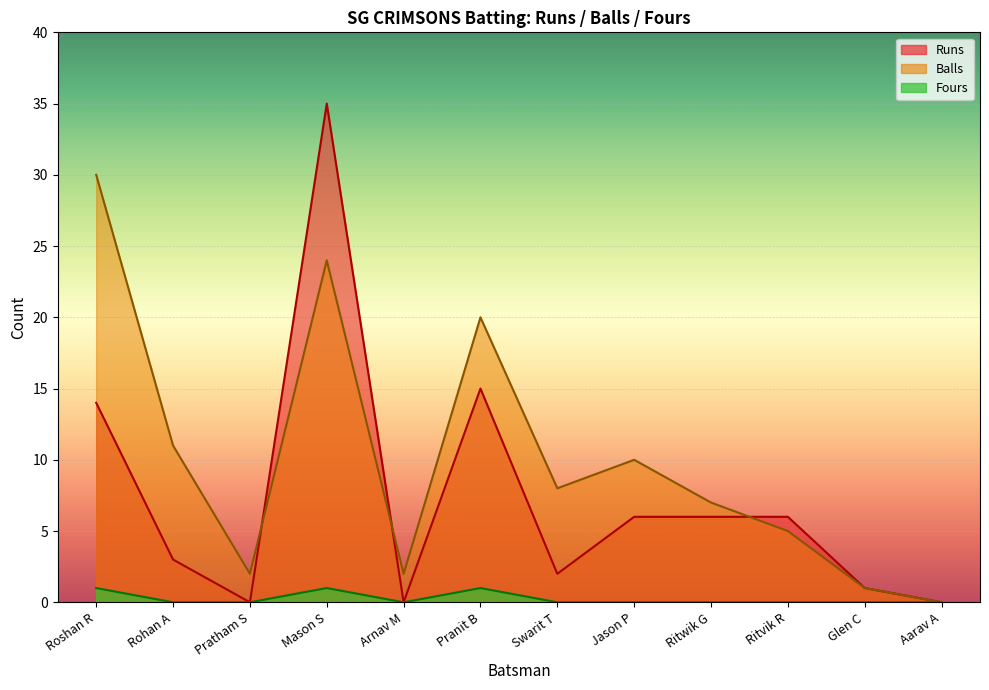

At which label is Fours closest to 0?

Rohan A